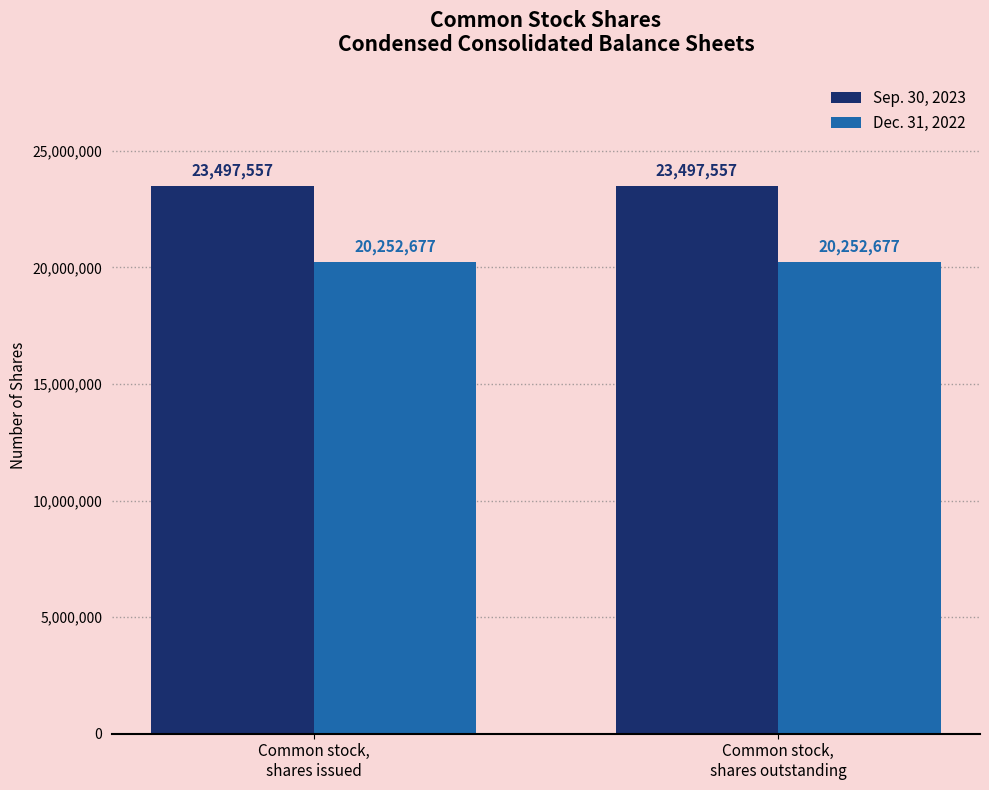

List the series in order of their overall mean, highest first.

Sep. 30, 2023, Dec. 31, 2022